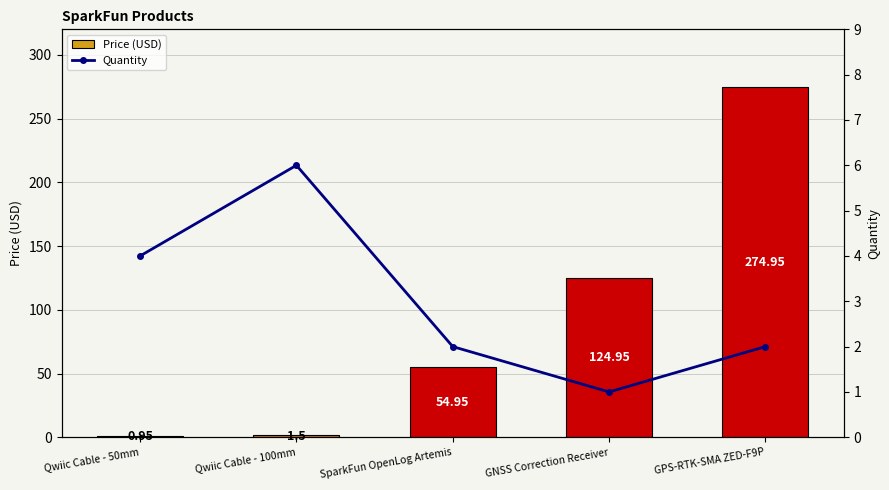

What is the spread (max minus min) of values at GPS-RTK-SMA ZED-F9P?

272.9